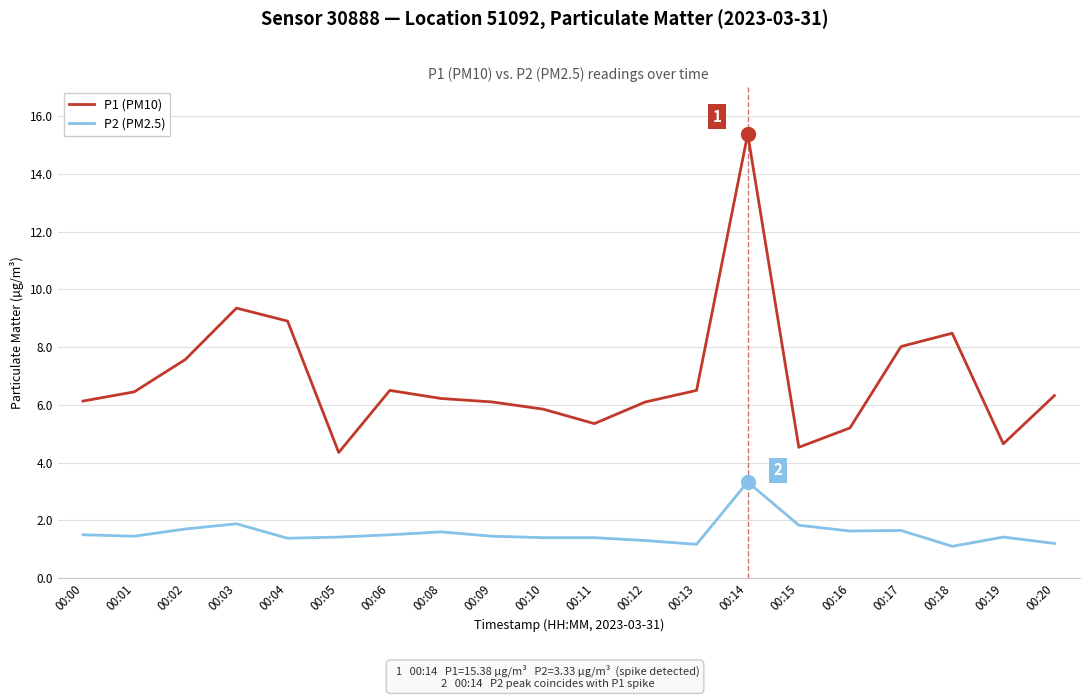

True or false: P2 (PM2.5) and P1 (PM10) cross at least once.

False